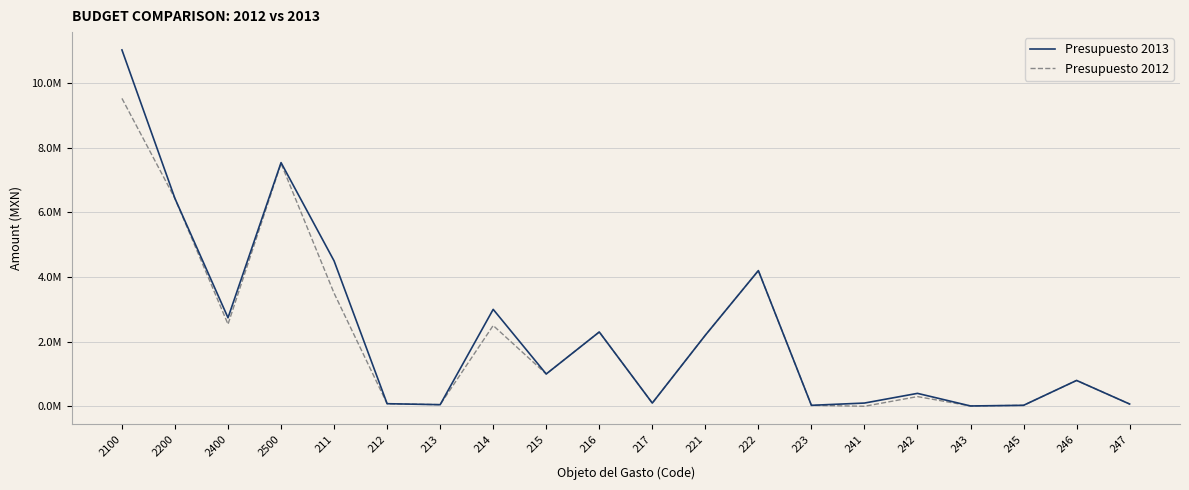

True or false: Presupuesto 2013 and Presupuesto 2012 intersect in this chart.

False